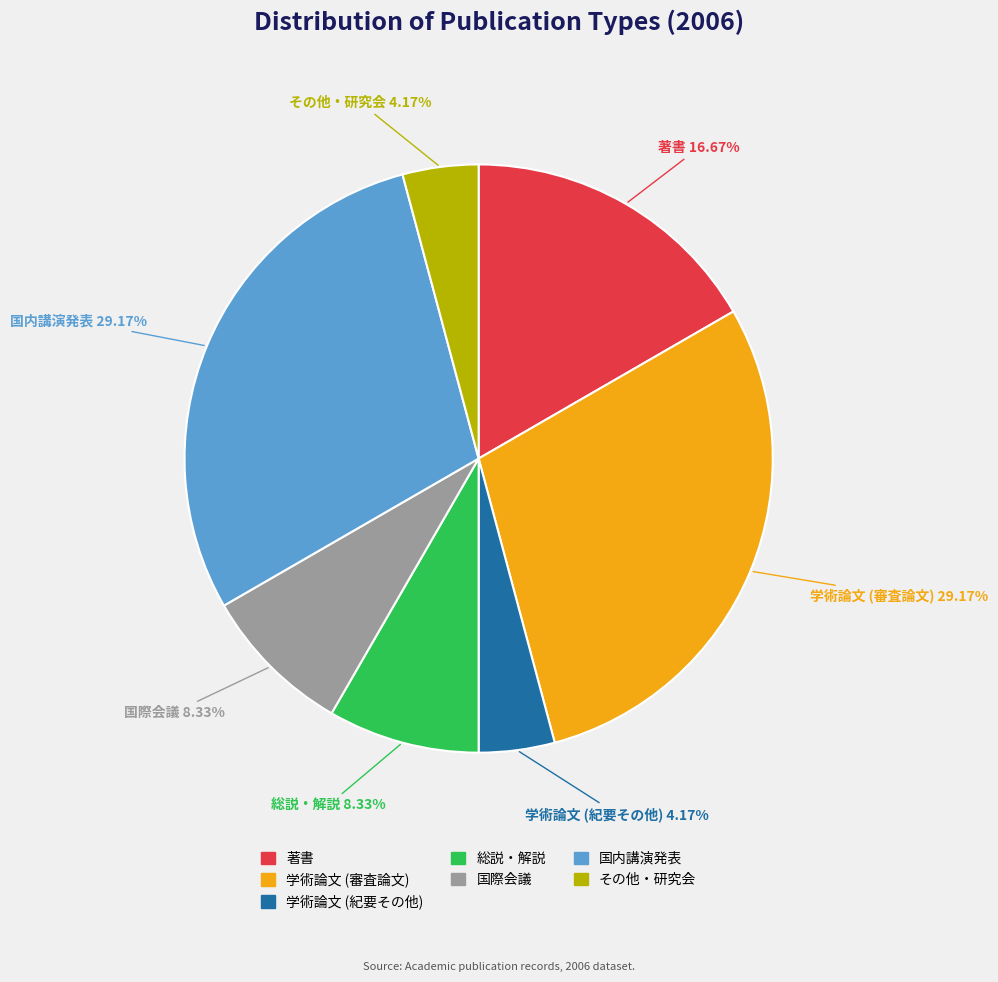

What portion of the pie excludes 国内講演発表?

70.8%